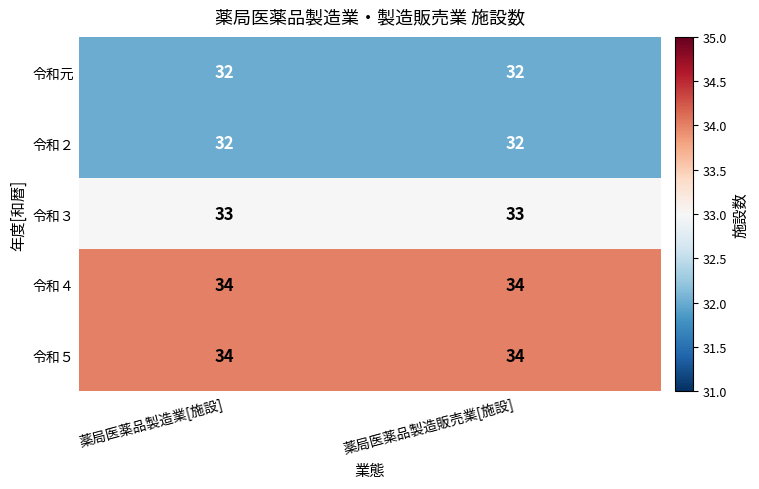

Reading left to right, what are all the values shown in this chart?

令和元: 薬局医薬品製造業[施設]=32	薬局医薬品製造販売業[施設]=32
令和２: 薬局医薬品製造業[施設]=32	薬局医薬品製造販売業[施設]=32
令和３: 薬局医薬品製造業[施設]=33	薬局医薬品製造販売業[施設]=33
令和４: 薬局医薬品製造業[施設]=34	薬局医薬品製造販売業[施設]=34
令和５: 薬局医薬品製造業[施設]=34	薬局医薬品製造販売業[施設]=34